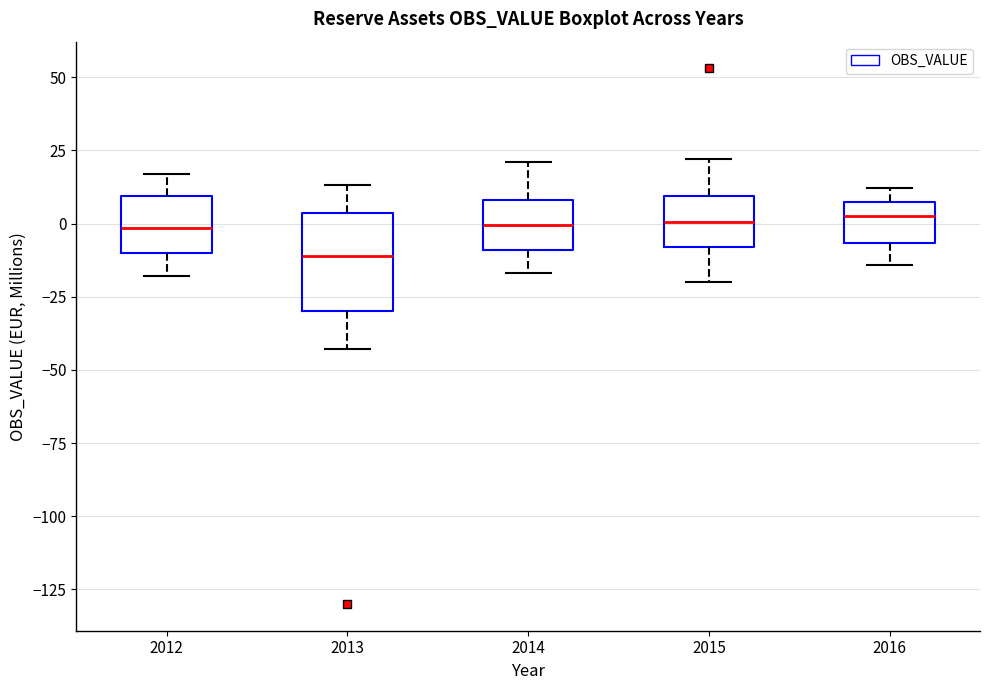

Where does the lower whisker of the box at x = 2013 end on the y-axis? The values are not printed on the chart, so give them approximately, as read against the axis.

-45